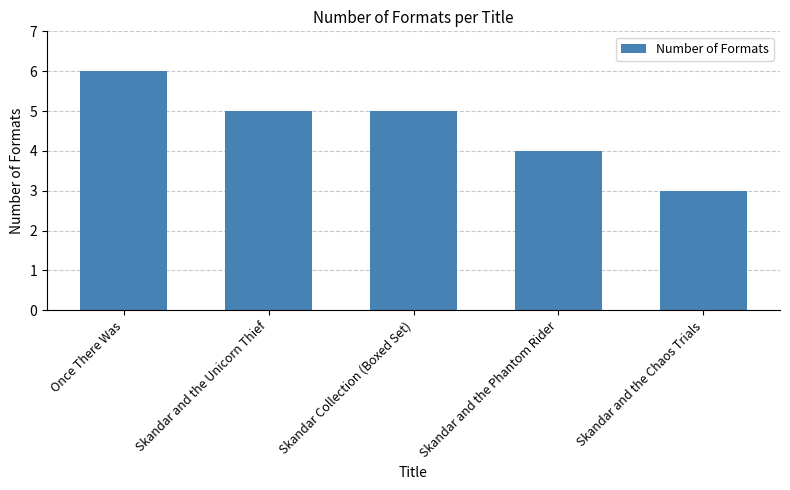

What position from the left is Once There Was?

1